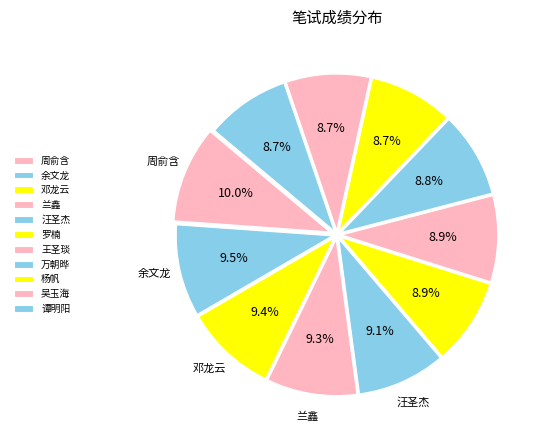

To the nearest percent, what portion does 谭明阳 represent?

9%